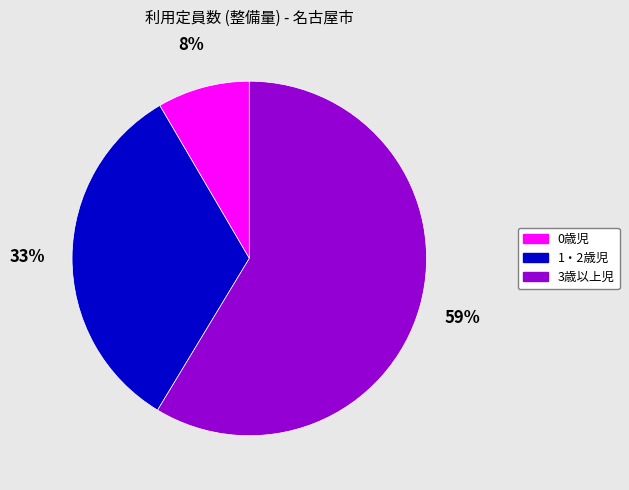

Do 3歳以上児 and 0歳児 together represent more than half of the pie?

Yes